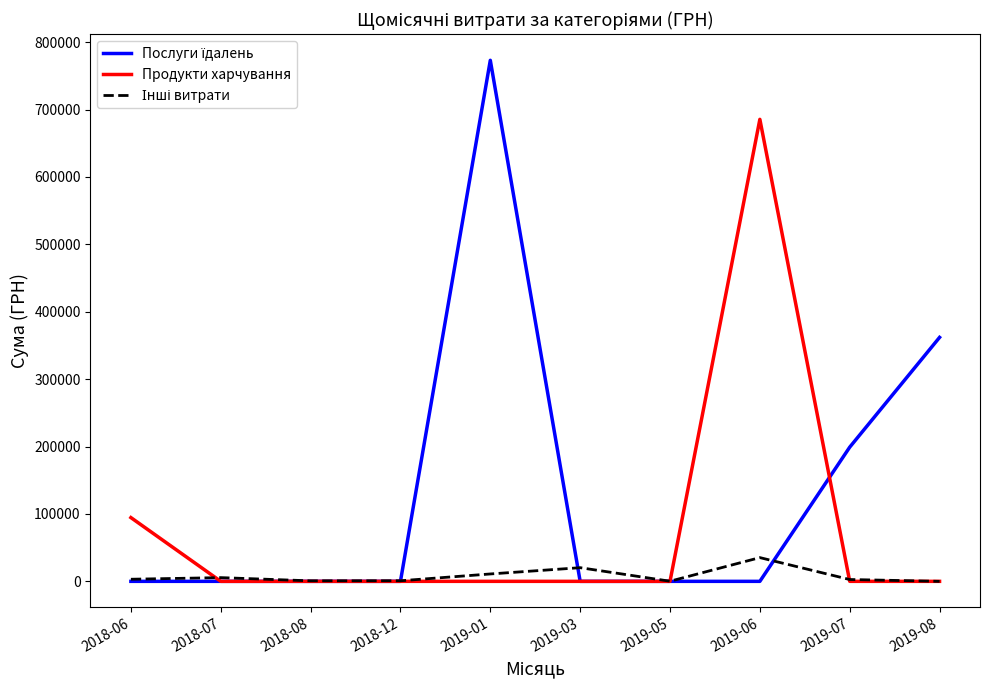

At which category does the chart reach its peak across all series?

2019-01